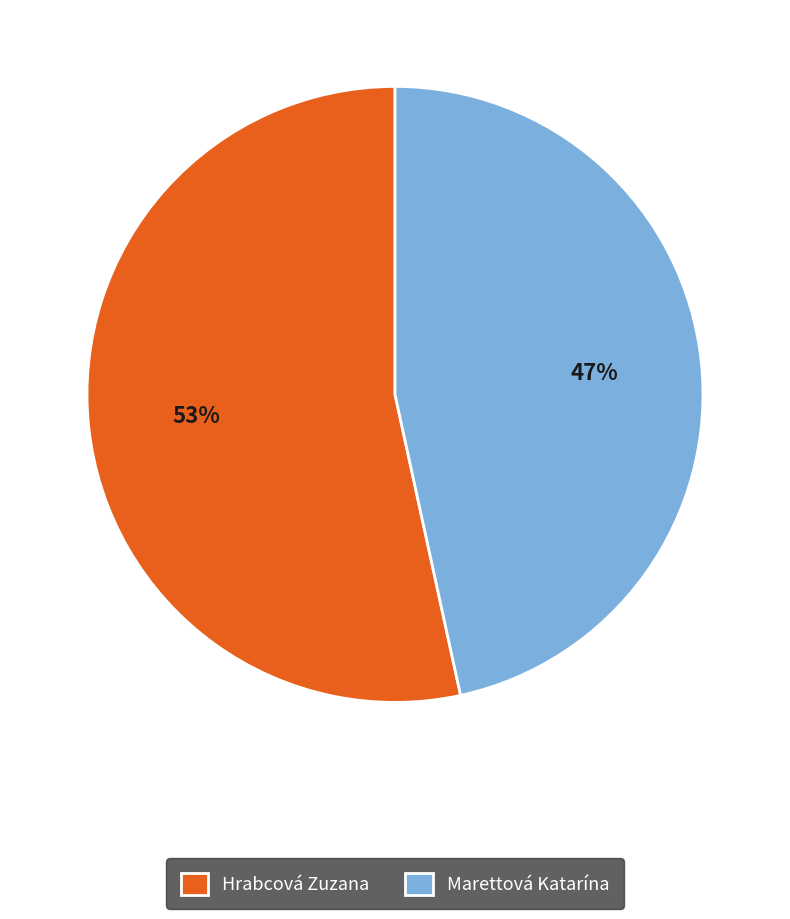

What is the ratio of the value at Hrabcová Zuzana to the value at Marettová Katarína?

1.1